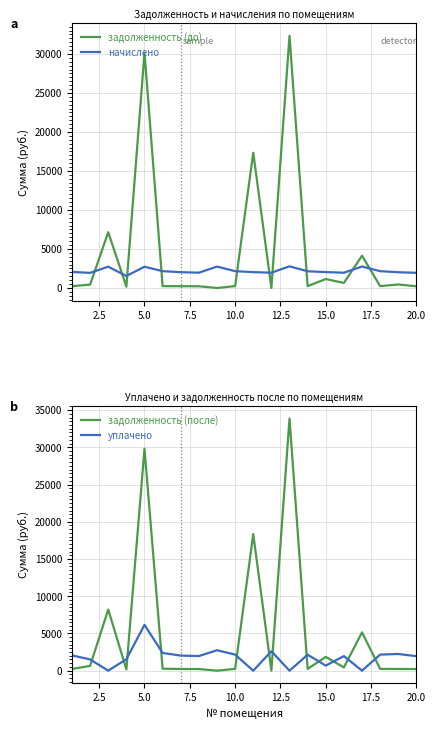

Which series ends up on top after the final intersection of начислено and задолженность (до)?

начислено